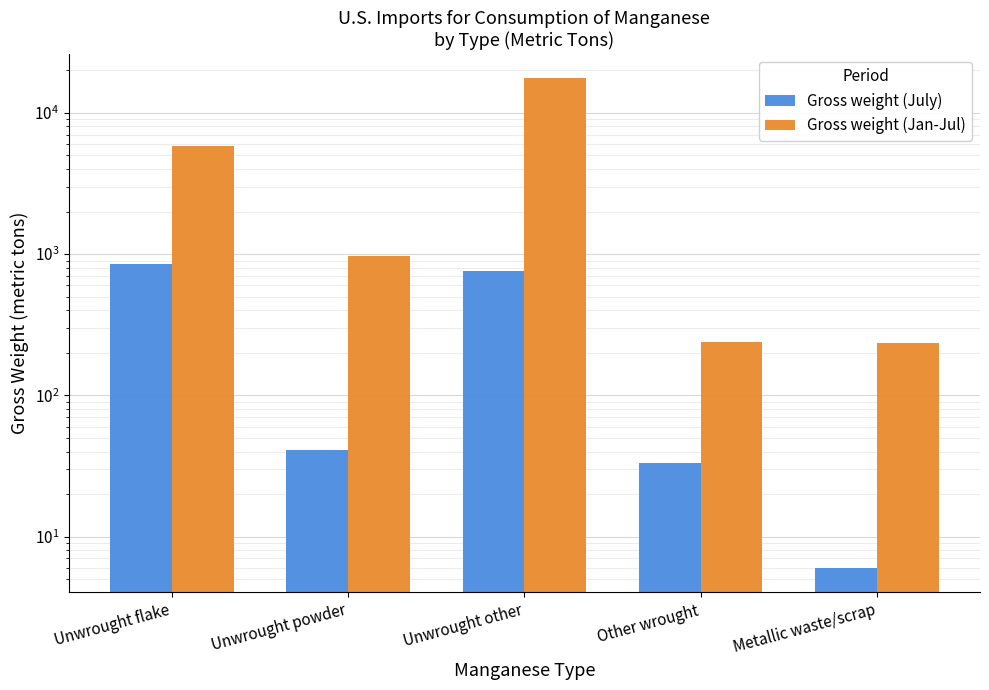

At which label does Gross weight (Jan-Jul) reach its minimum?

Metallic waste/scrap